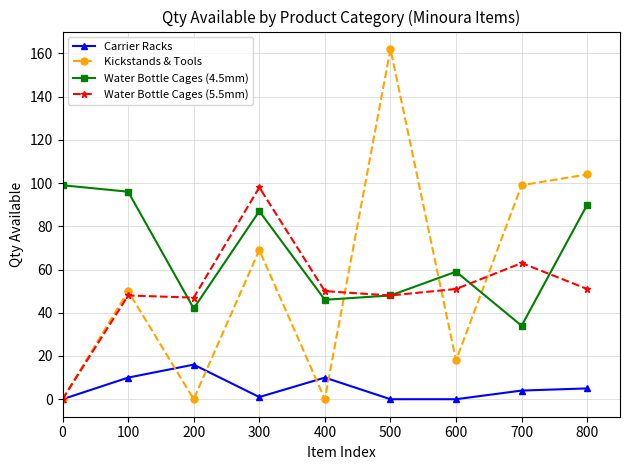

Rank the series at 300 from lowest to highest value.

Carrier Racks, Kickstands & Tools, Water Bottle Cages (4.5mm), Water Bottle Cages (5.5mm)